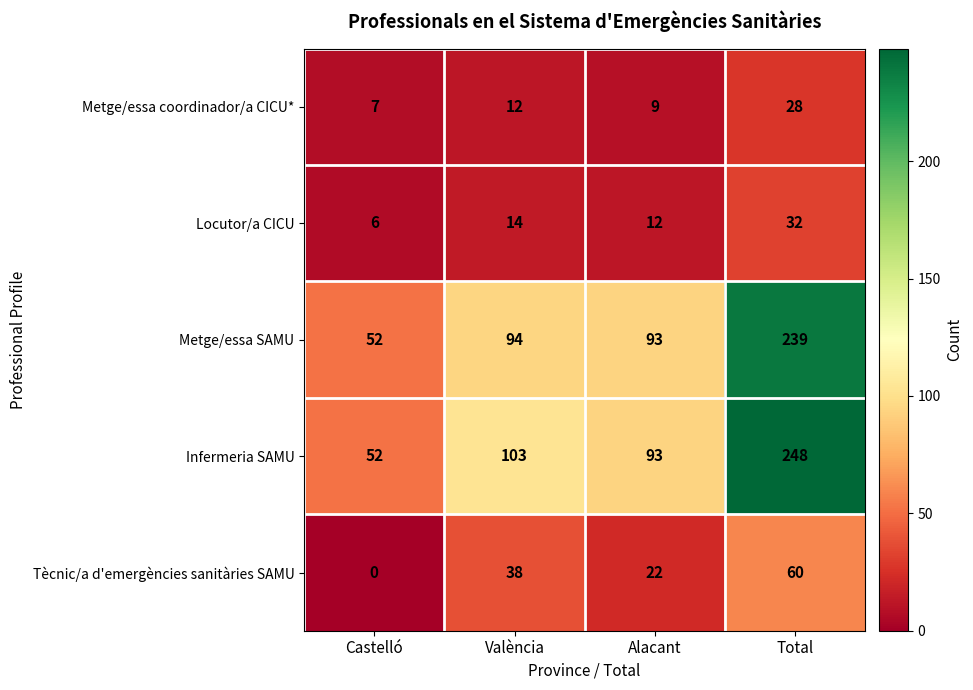

Is it true that Infermeria SAMU equals 103 at València?

True